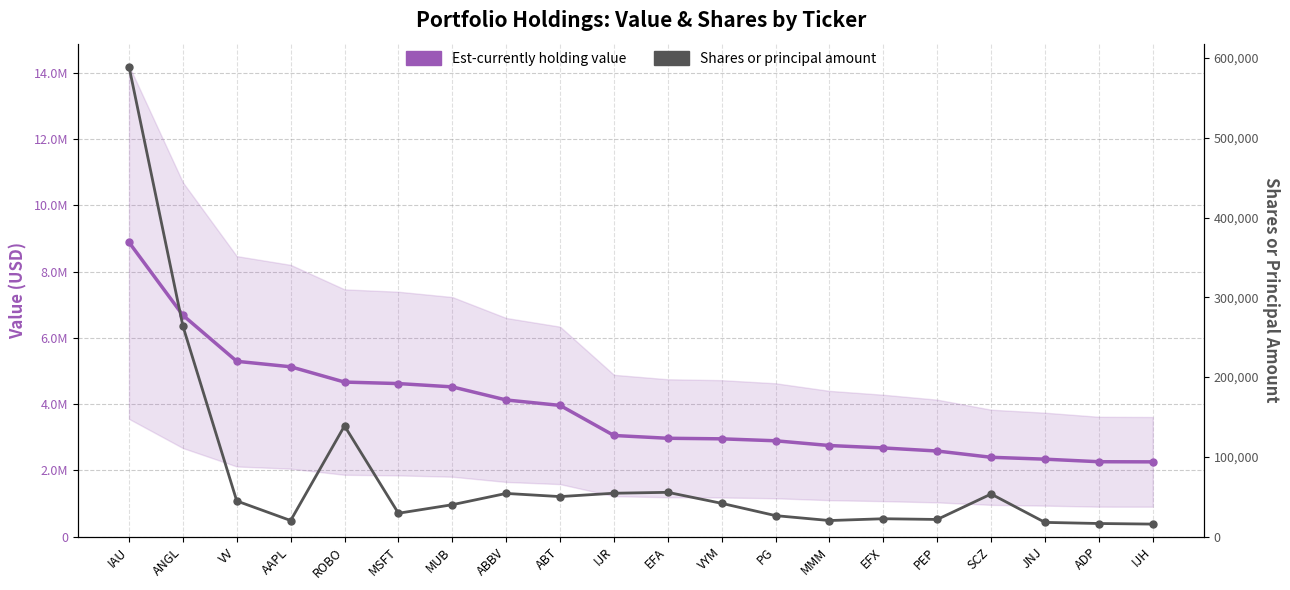

Rank the categories by Shares or principal amount value from lowest to highest.

IJH, ADP, JNJ, MMM, AAPL, PEP, EFX, PG, MSFT, MUB, VYM, VV, ABT, SCZ, ABBV, IJR, EFA, ROBO, ANGL, IAU